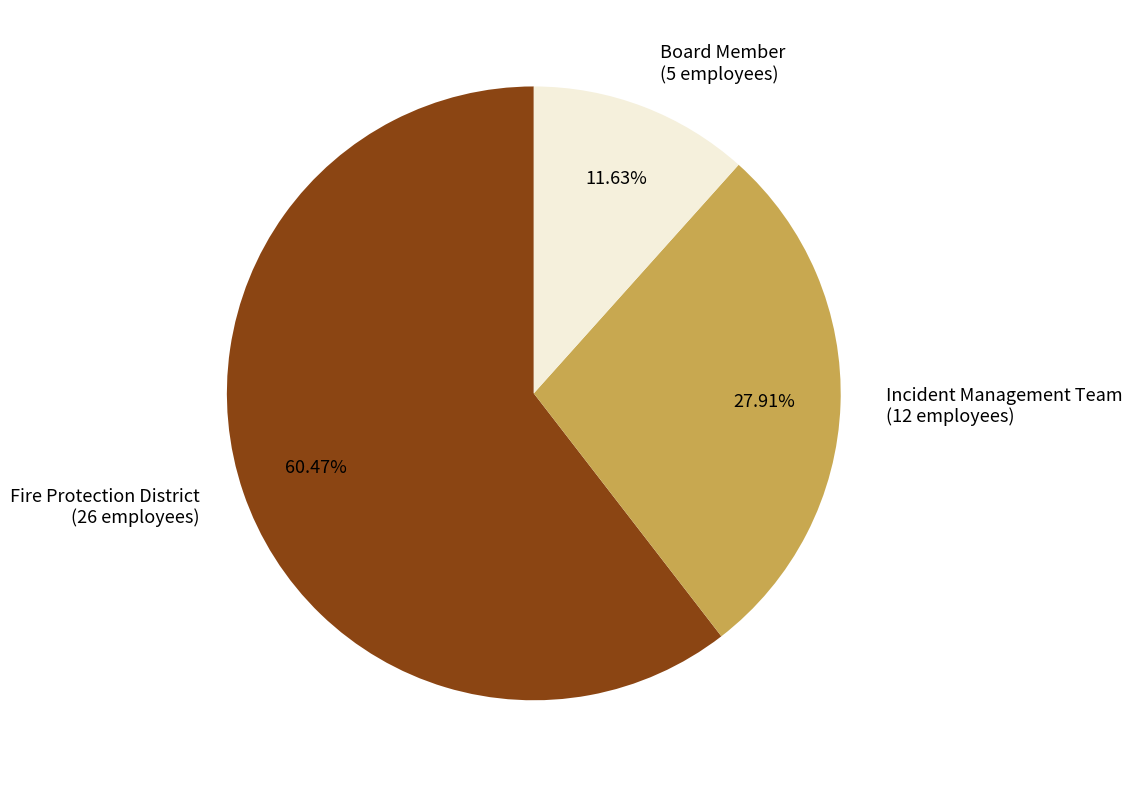

To the nearest percent, what percentage of the pie is Board Member?

12%